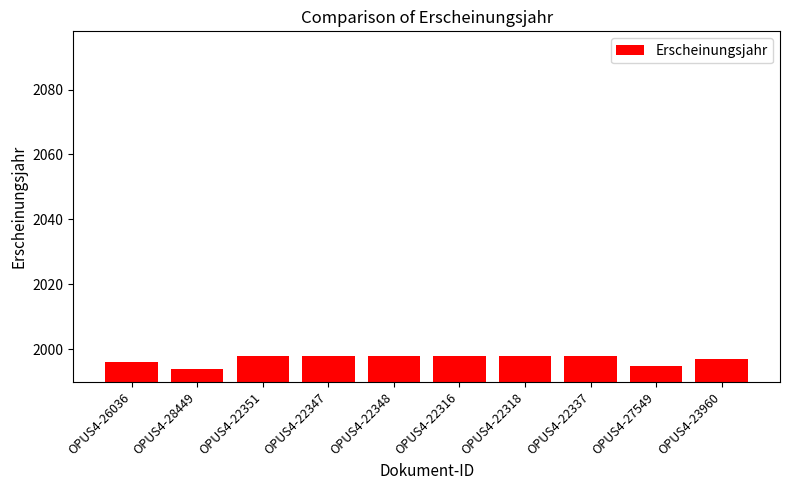

What is the average value?

1997